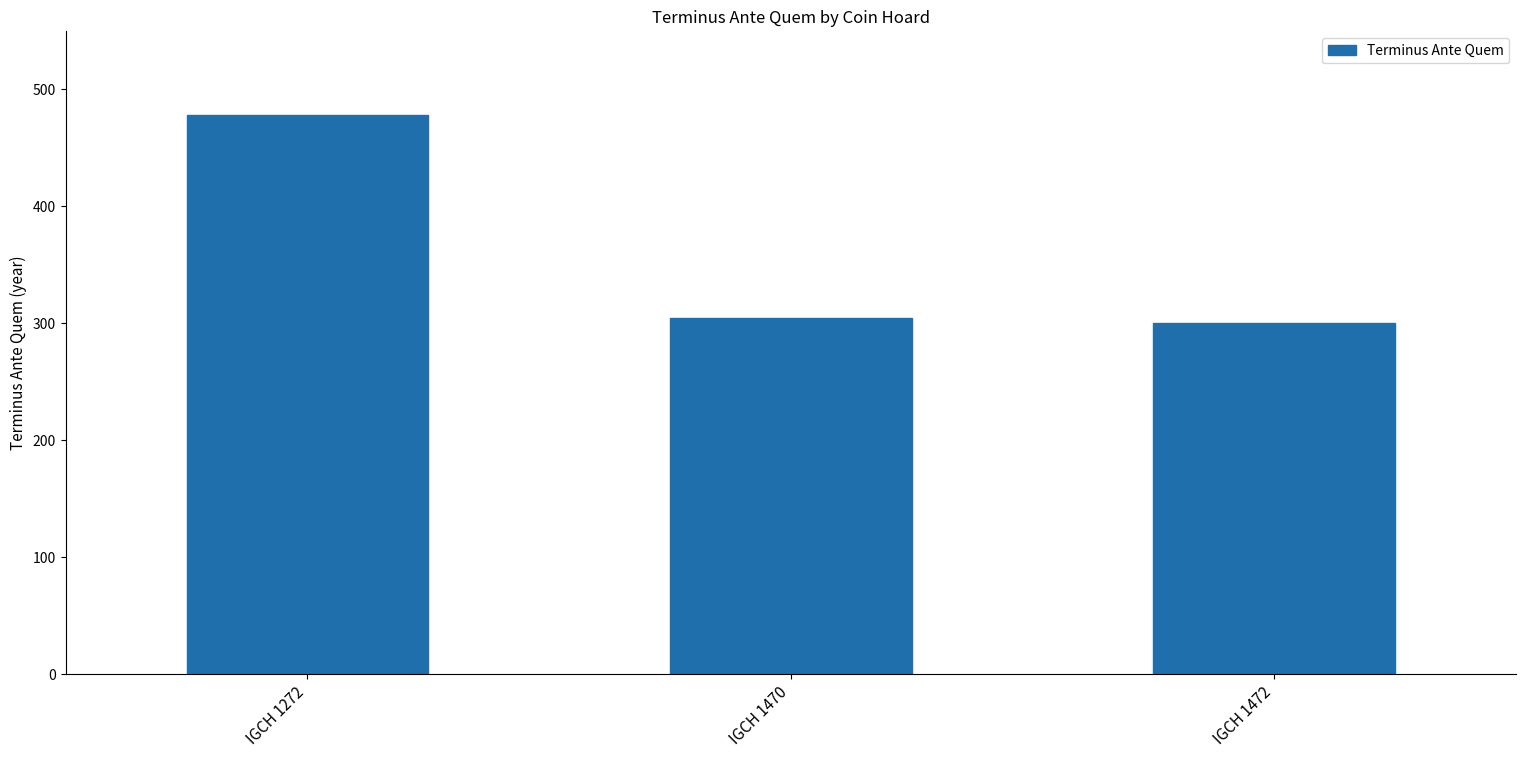

List the labels in order of value, smallest first.

IGCH 1472, IGCH 1470, IGCH 1272